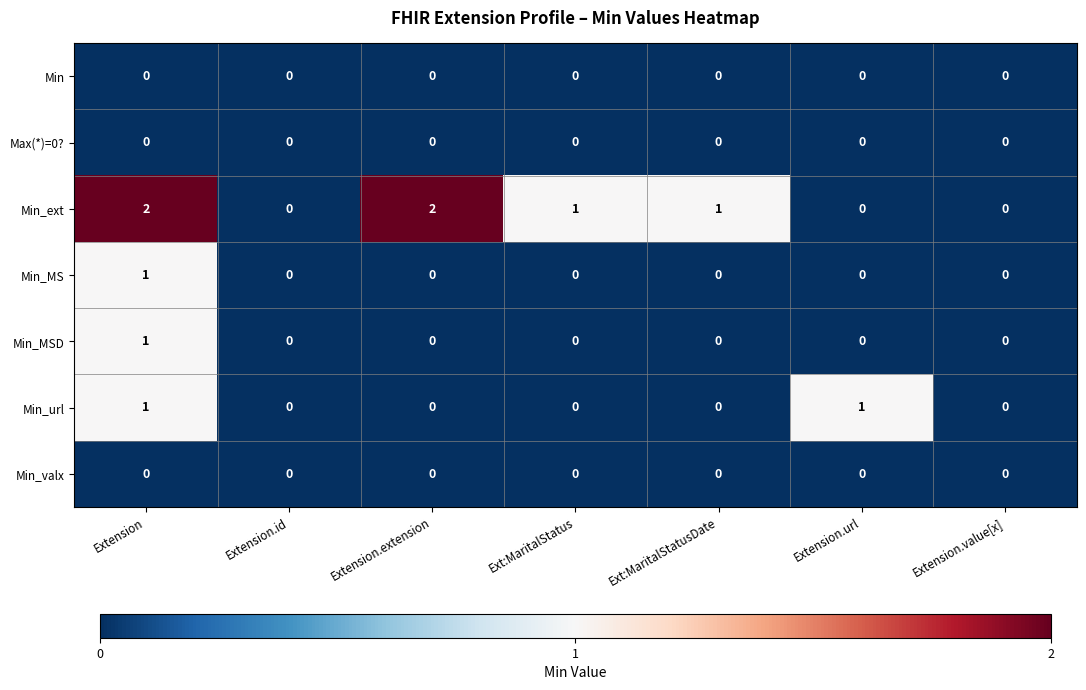

At which category is the sum across all series the highest?

Extension